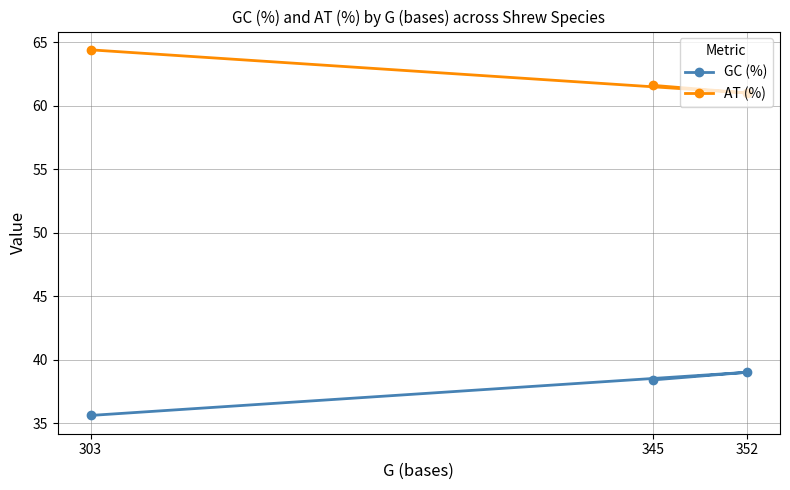

What is the spread (max minus min) of values at 345?

23.2